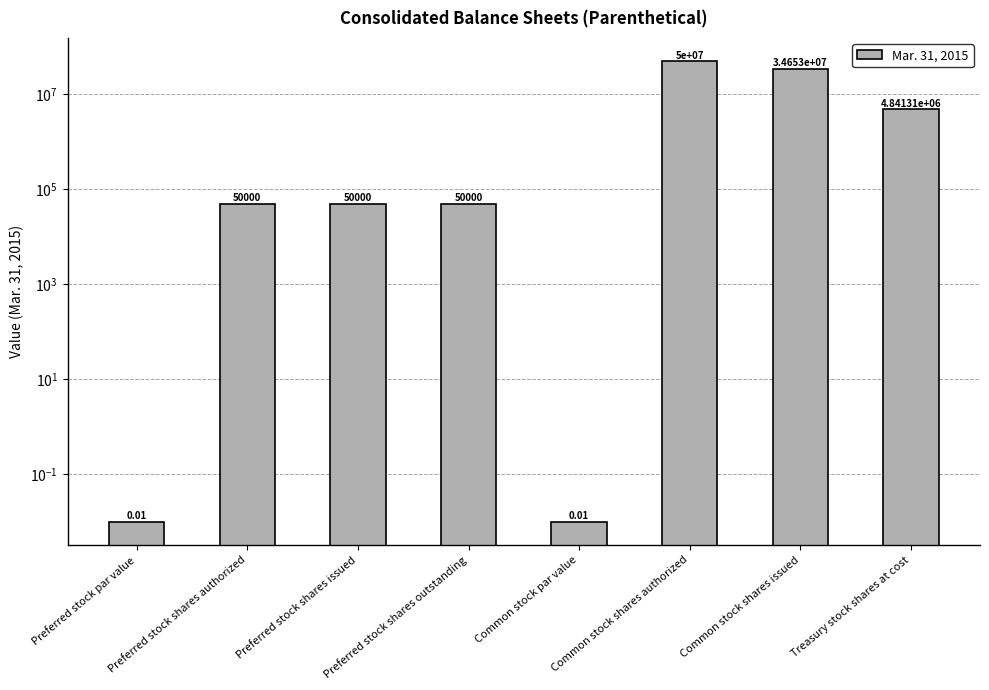

Reading left to right, what are all the values shown in this chart?

0.0	50000.0	50000.0	50000.0	0.0	50000000.0	34652963.0	4841308.0